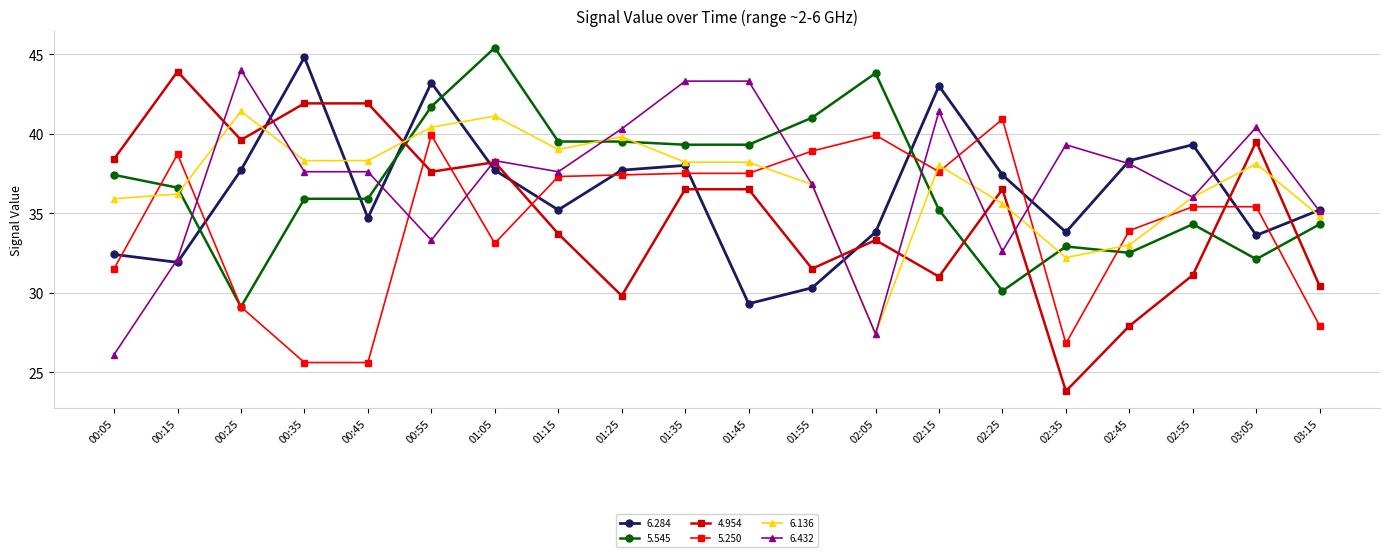

What is the difference between the second highest and second lowest values in the 5.250 series?

14.3